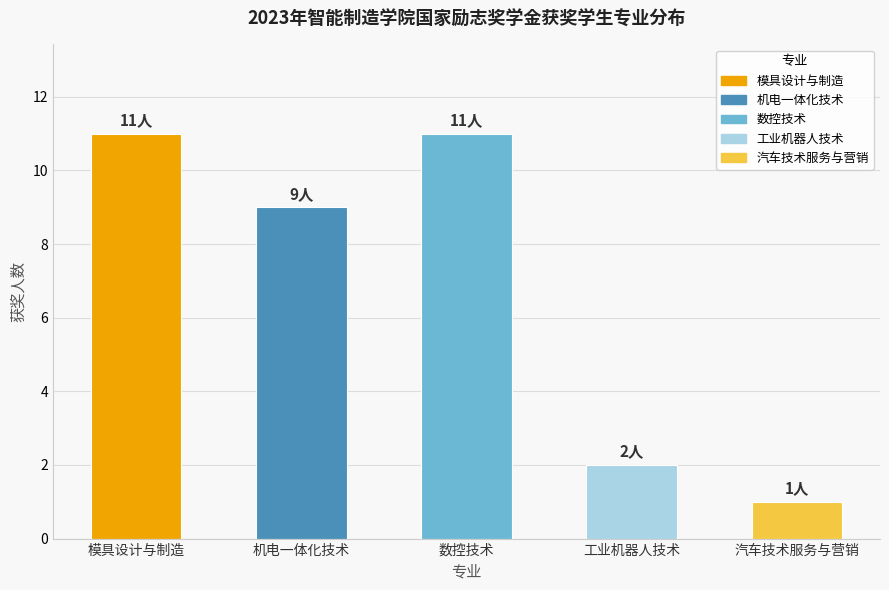

What is the ratio of the value at 模具设计与制造 to the value at 工业机器人技术?

5.5